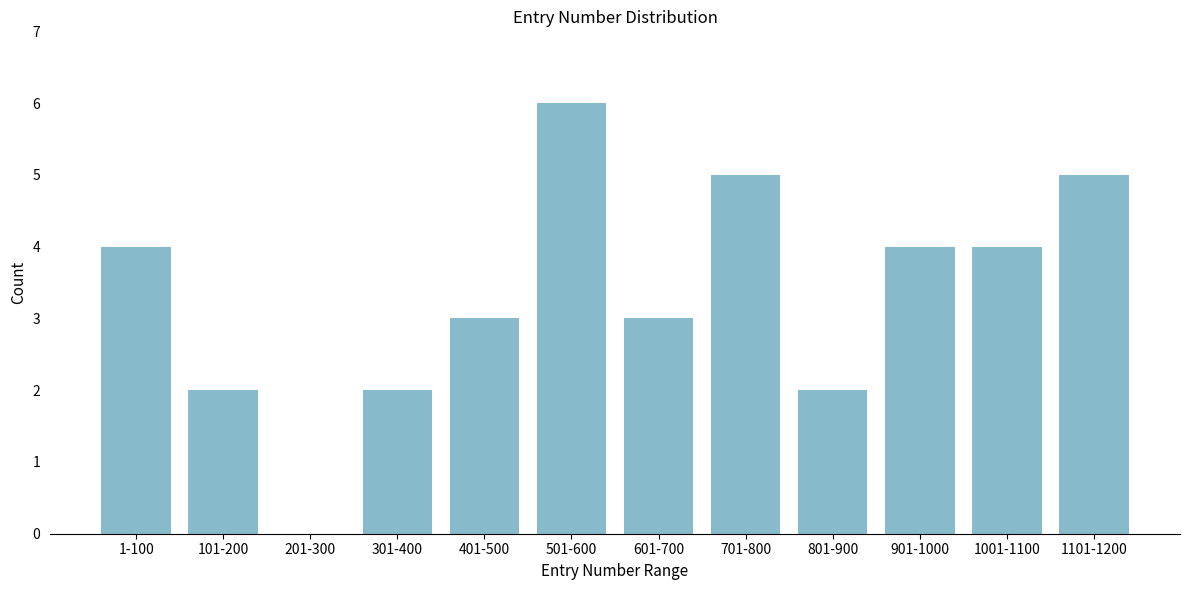

Reading left to right, transcribe all the data shown in this chart.

1-100=4	101-200=2	201-300=0	301-400=2	401-500=3	501-600=6	601-700=3	701-800=5	801-900=2	901-1000=4	1001-1100=4	1101-1200=5